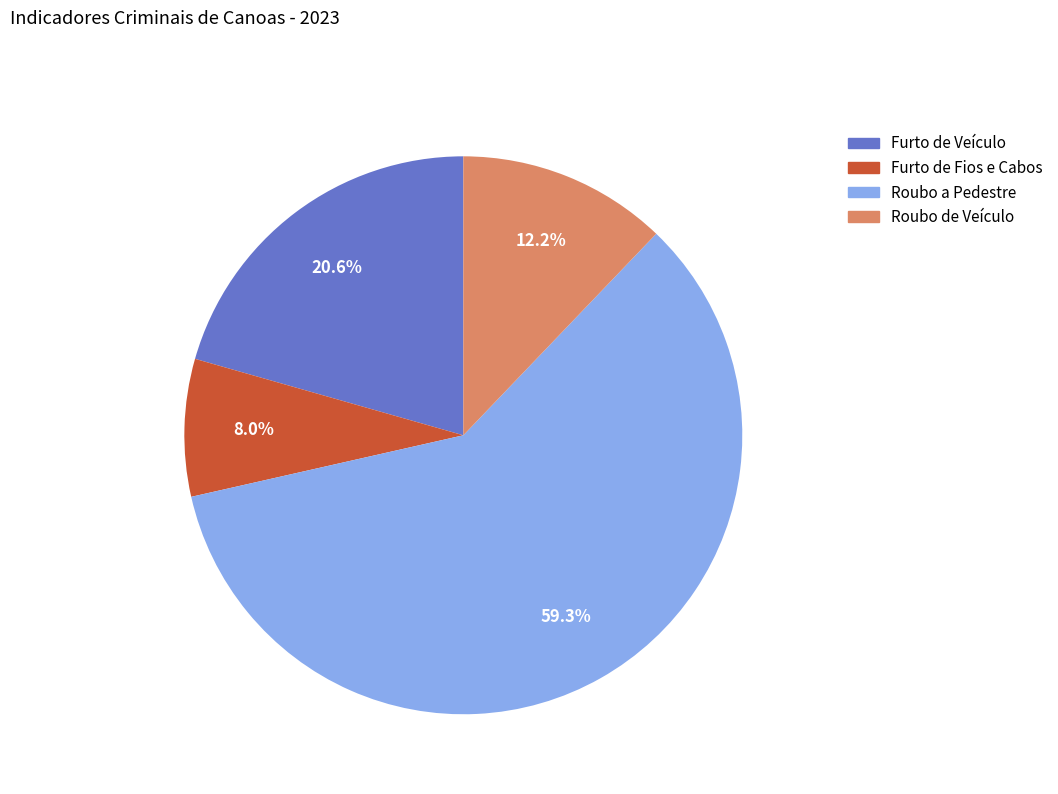

What percentage is the Roubo de Veículo slice, to the nearest percent?

12%